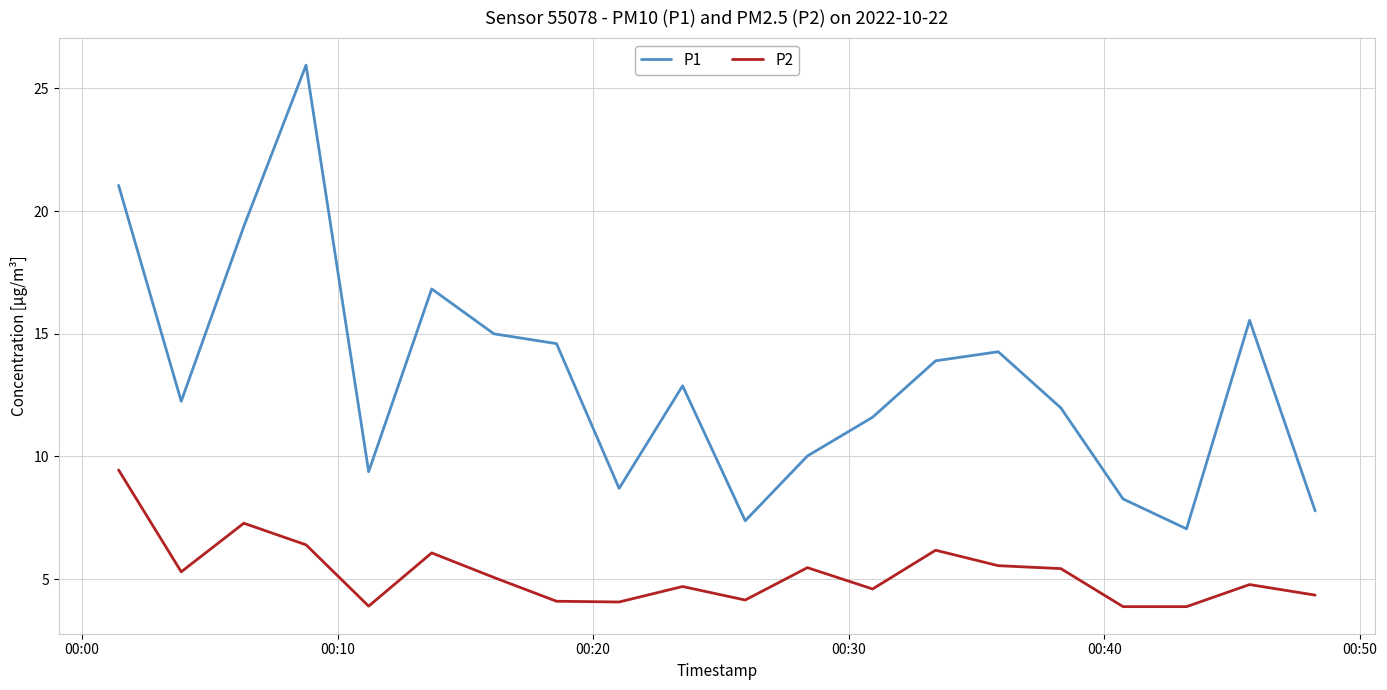

What is the average value of the P1 series?

13.2